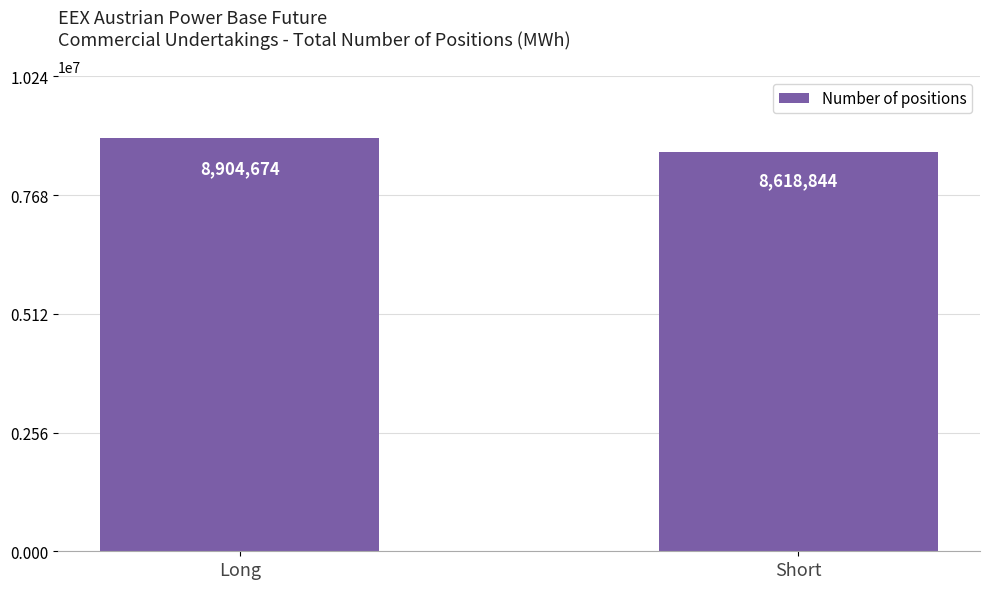

List the labels in order of value, smallest first.

Short, Long